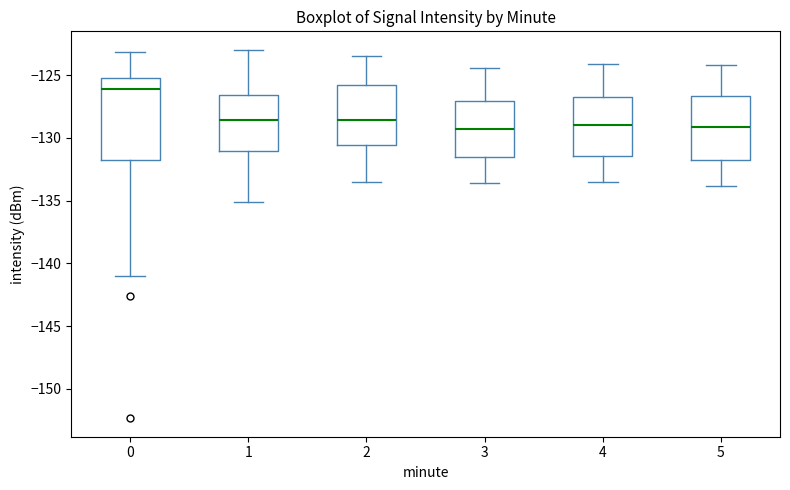

Reading left to right, transcribe this box plot: for each box, give where its median line is, the range the box spans, and where its two whiskers end, as read against the y-axis. The values are not printed on the chart, so give them approximately, as read against the axis.

0: median -126.0, box -132.0 to -125.0, whiskers -141.0 to -123.0
1: median -128.5, box -131.0 to -126.5, whiskers -135.0 to -123.0
2: median -128.5, box -130.5 to -126.0, whiskers -133.5 to -123.5
3: median -129.5, box -131.5 to -127.0, whiskers -133.5 to -124.5
4: median -129.0, box -131.5 to -126.5, whiskers -133.5 to -124.0
5: median -129.0, box -131.5 to -126.5, whiskers -134.0 to -124.0